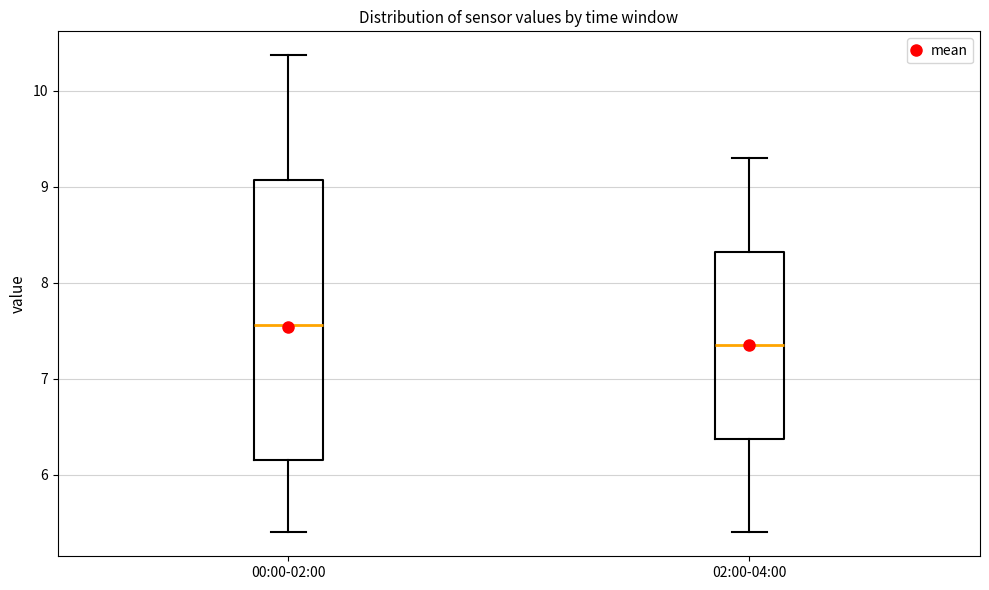

Which box's median line is the lowest?

02:00-04:00